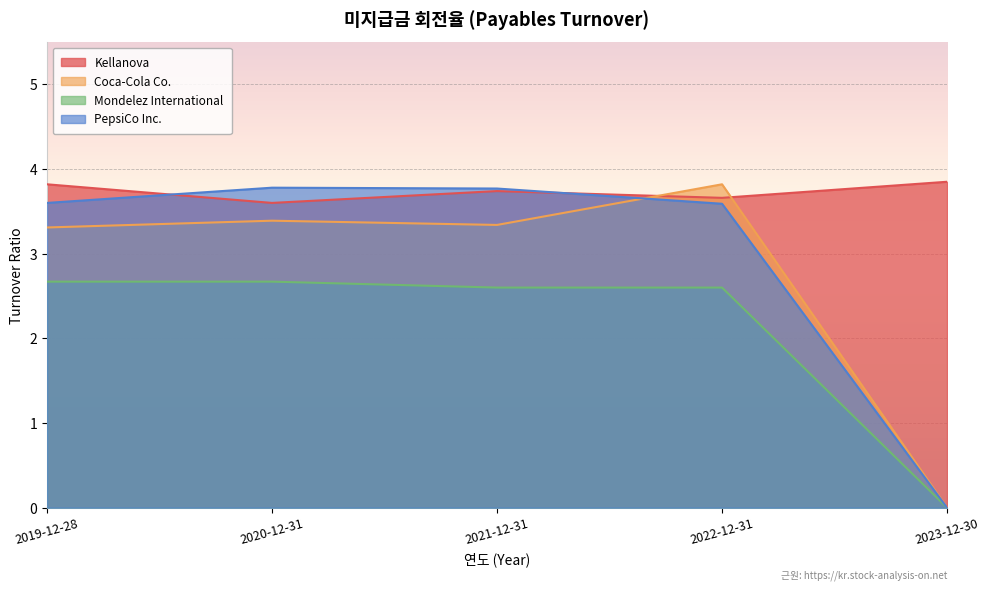

What is the label of the 4th point from the left?

2022-12-31